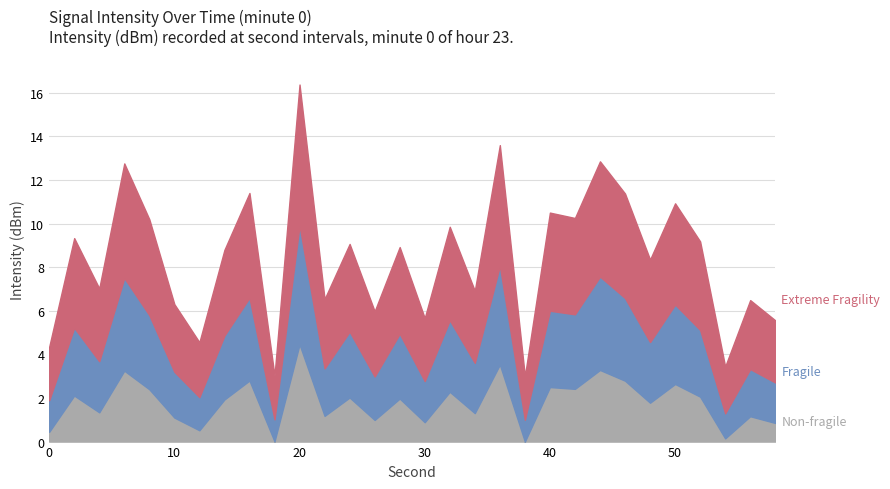

True or false: Non-fragile has more than 1 interior local peaks.

True